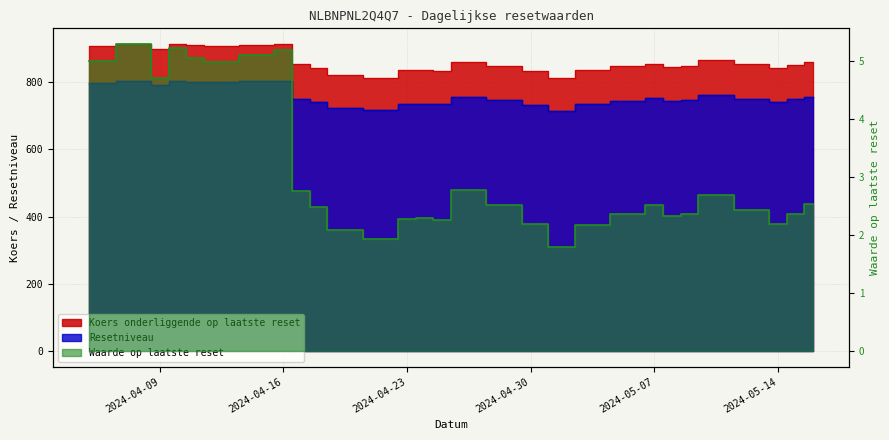

Is it true that Koers onderliggende op laatste reset equals 864.5 at 2024-05-10?

True